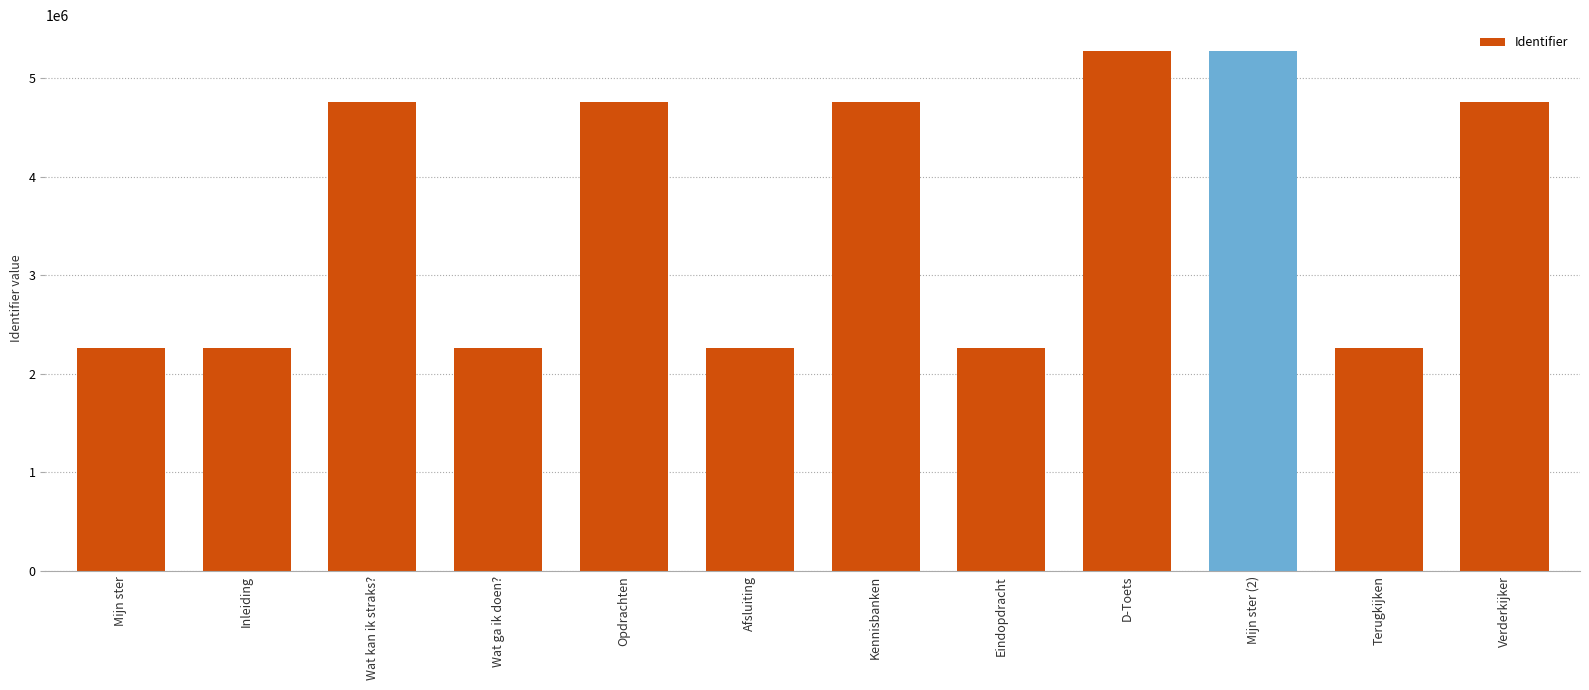

What is the greatest value displayed?

5275198